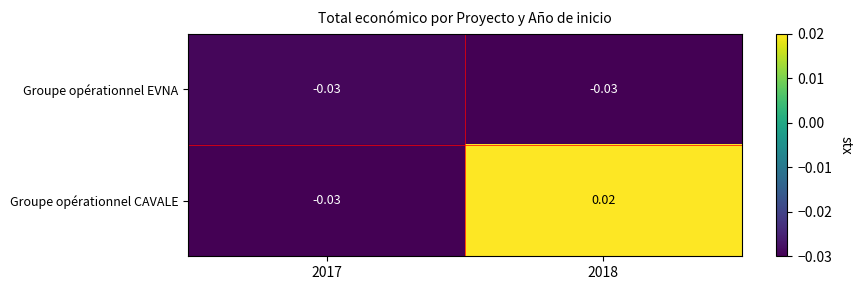

List the series in order of their overall mean, highest first.

Groupe opérationnel CAVALE, Groupe opérationnel EVNA